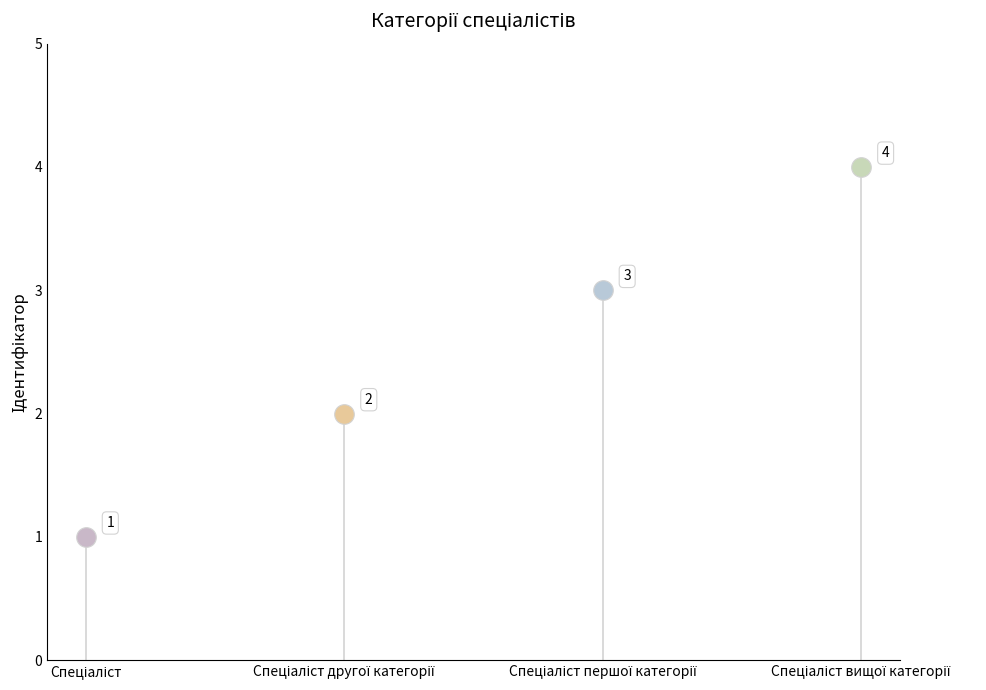

What is the change in value from Спеціаліст першої категорії to Спеціаліст вищої категорії?

+1